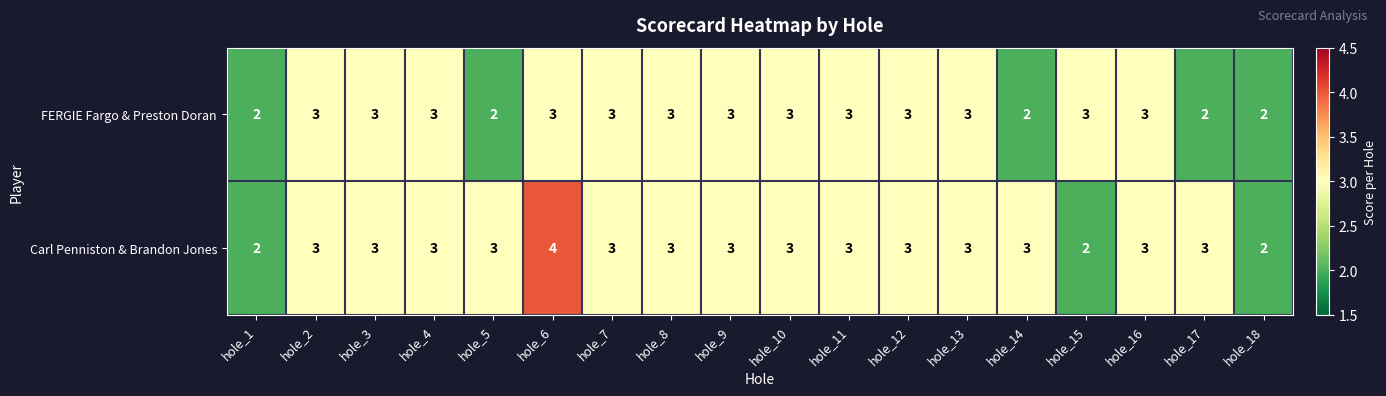

What is the sum of the Carl Penniston & Brandon Jones values at hole_16 and hole_11?

6